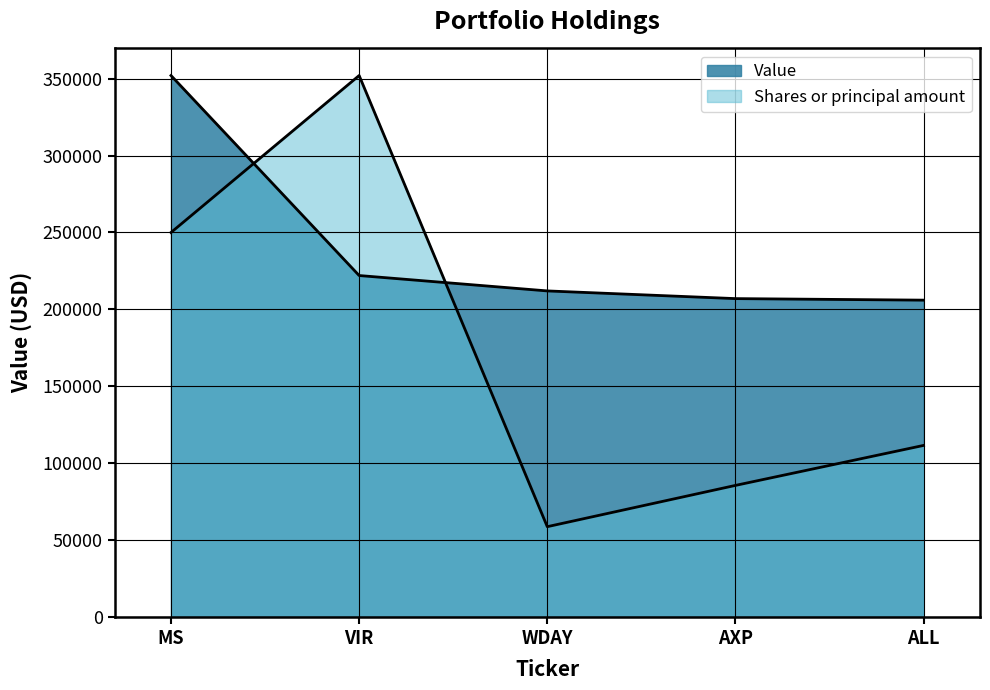

Which series ends up on top after the final intersection of Shares or principal amount and Value?

Value